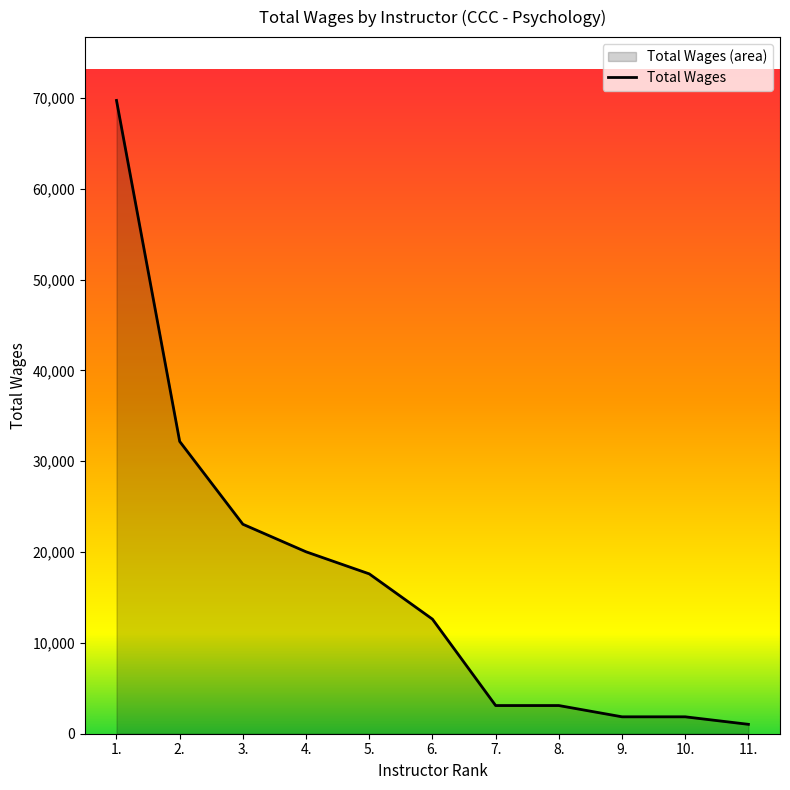

Reading right to left, list all the values displayed in this chart.

11.=1034	10.=1861	9.=1861	8.=3102	7.=3102	6.=12612	5.=17596	4.=20025	3.=23059	2.=32175	1.=69713